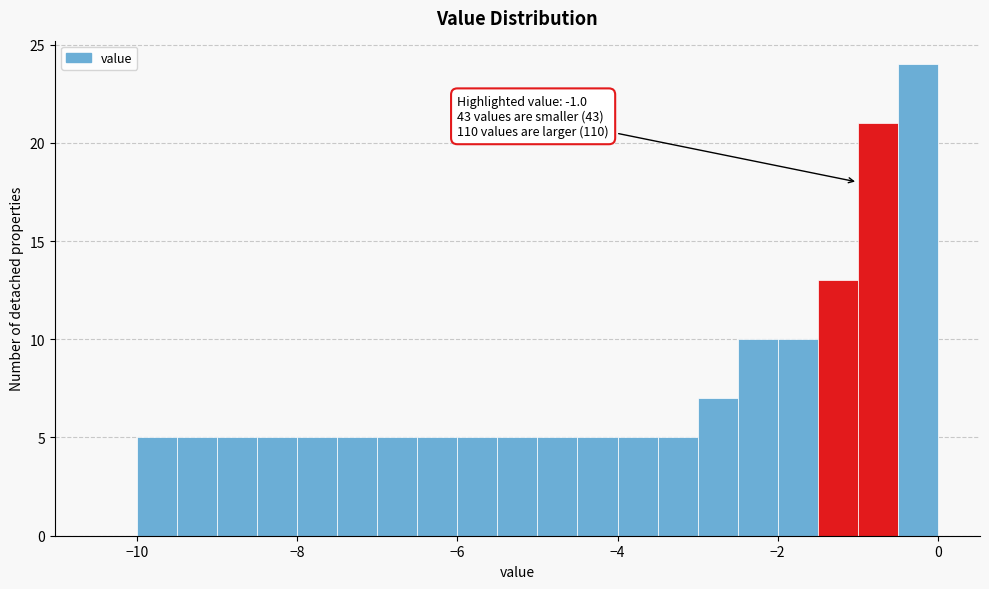

Read against the x-axis, roughly where is the centre of the tallest bar?

-0.2